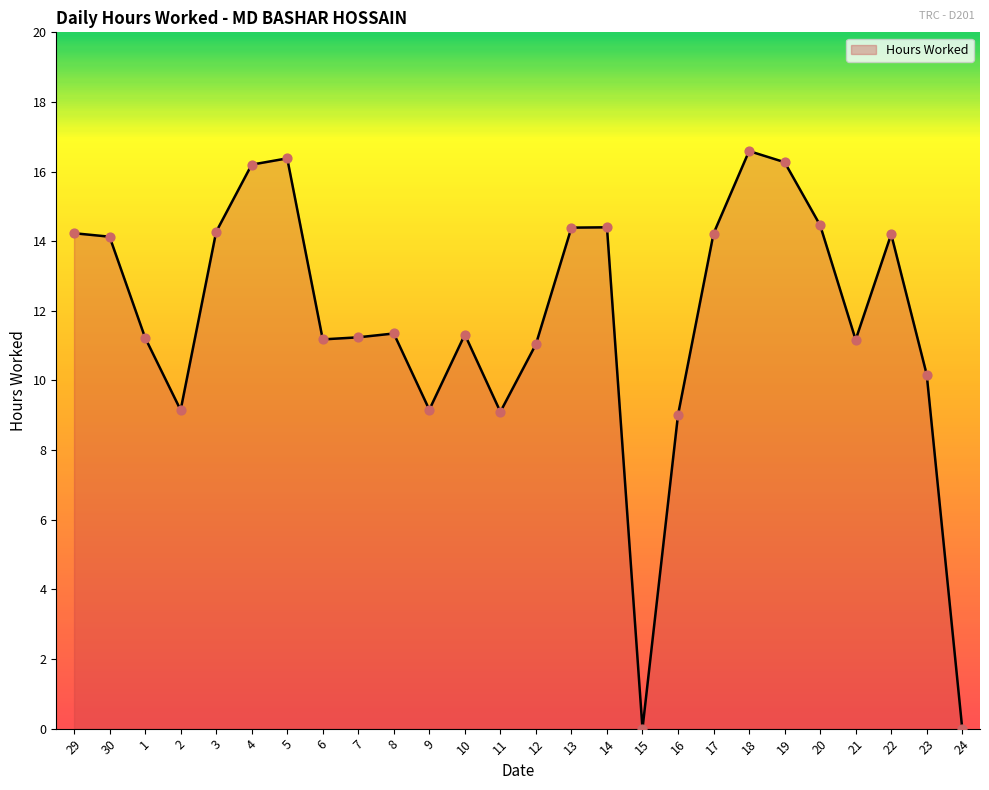

Between 16 and 20, which is larger?

20